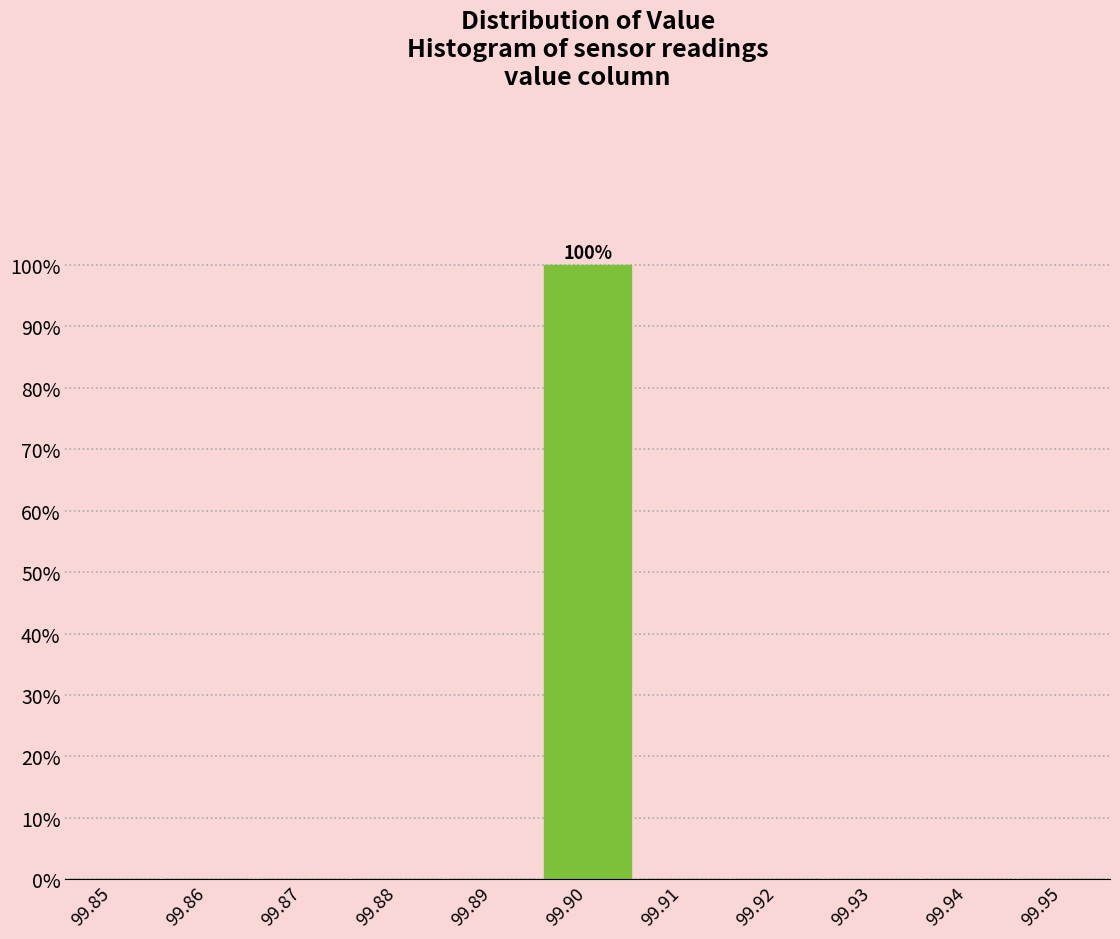

Reading left to right, what are all the values shown in this chart?

99.85=0	99.86=0	99.87=0	99.88=0	99.89=0	99.90=100	99.91=0	99.92=0	99.93=0	99.94=0	99.95=0